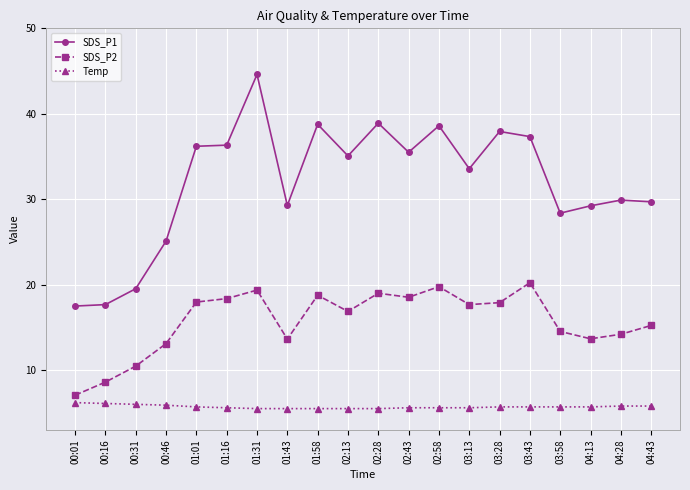

True or false: SDS_P2 and SDS_P1 cross at least once.

False